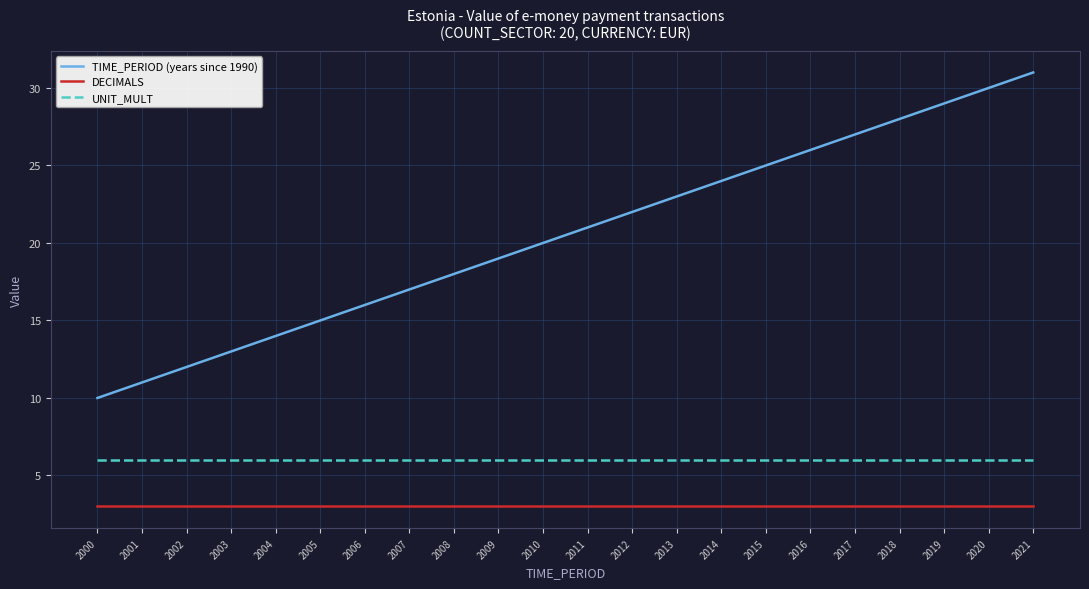

Reading left to right, extract all data points from this chart.

TIME_PERIOD (years since 1990): 2000=10	2001=11	2002=12	2003=13	2004=14	2005=15	2006=16	2007=17	2008=18	2009=19	2010=20	2011=21	2012=22	2013=23	2014=24	2015=25	2016=26	2017=27	2018=28	2019=29	2020=30	2021=31
DECIMALS: 2000=3	2001=3	2002=3	2003=3	2004=3	2005=3	2006=3	2007=3	2008=3	2009=3	2010=3	2011=3	2012=3	2013=3	2014=3	2015=3	2016=3	2017=3	2018=3	2019=3	2020=3	2021=3
UNIT_MULT: 2000=6	2001=6	2002=6	2003=6	2004=6	2005=6	2006=6	2007=6	2008=6	2009=6	2010=6	2011=6	2012=6	2013=6	2014=6	2015=6	2016=6	2017=6	2018=6	2019=6	2020=6	2021=6